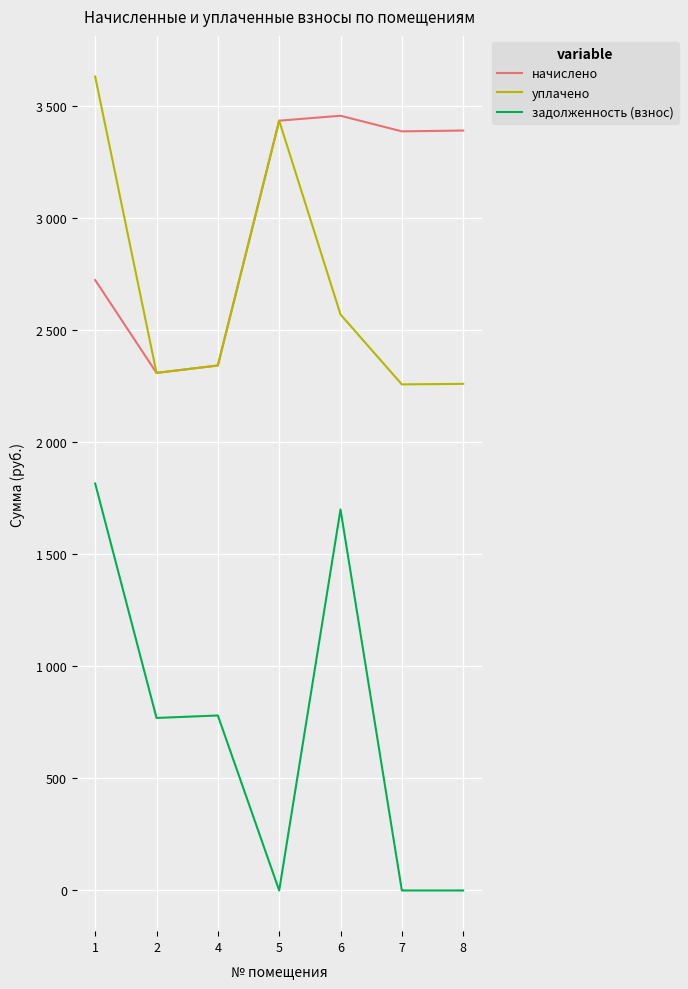

What are all the series names shown in the legend?

начислено, уплачено, задолженность (взнос)